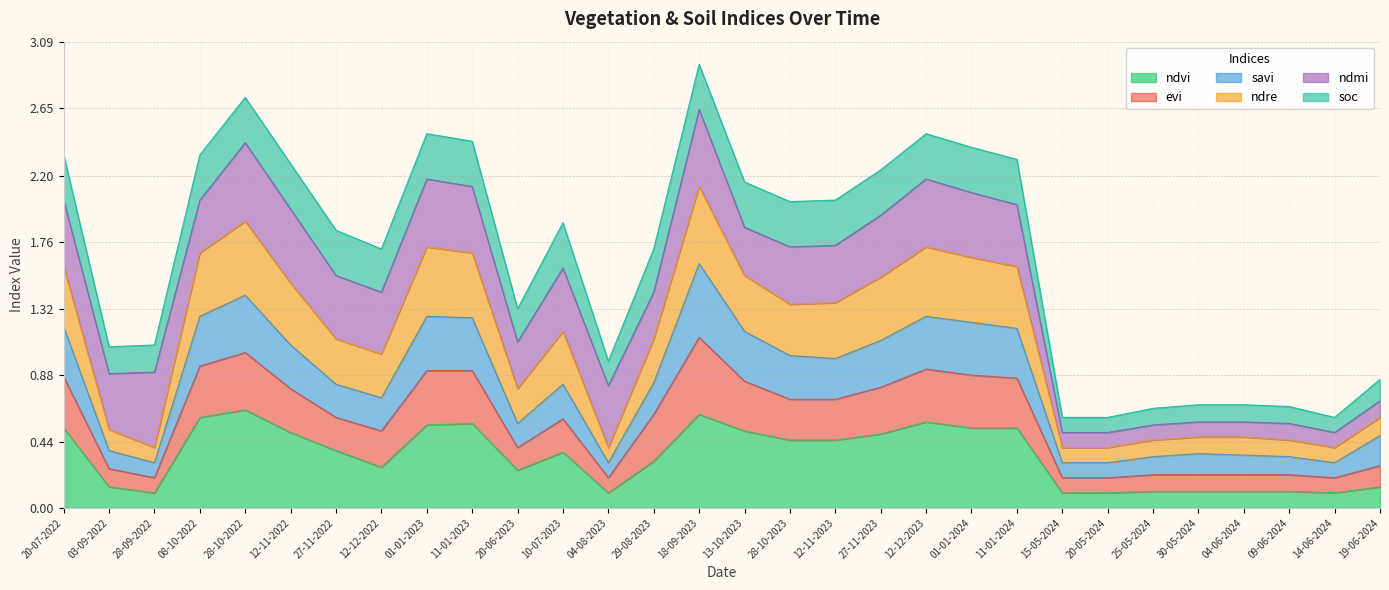

What is the label of the 7th point from the left?

27-11-2022